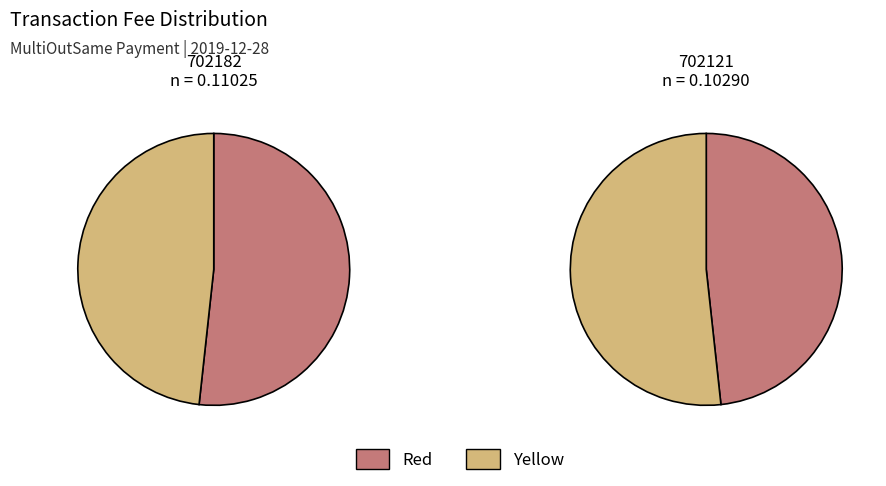

Is the sum of 702182 and 702121 greater than half?

Yes